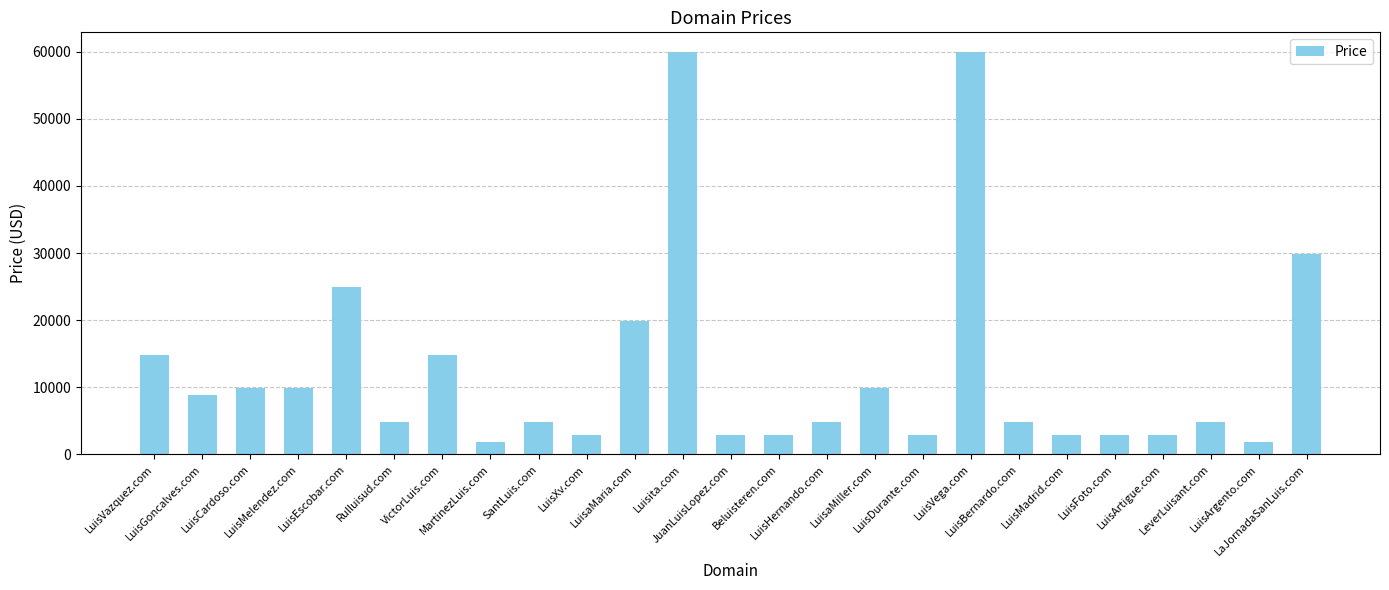

How many distinct data groups are displayed?

1